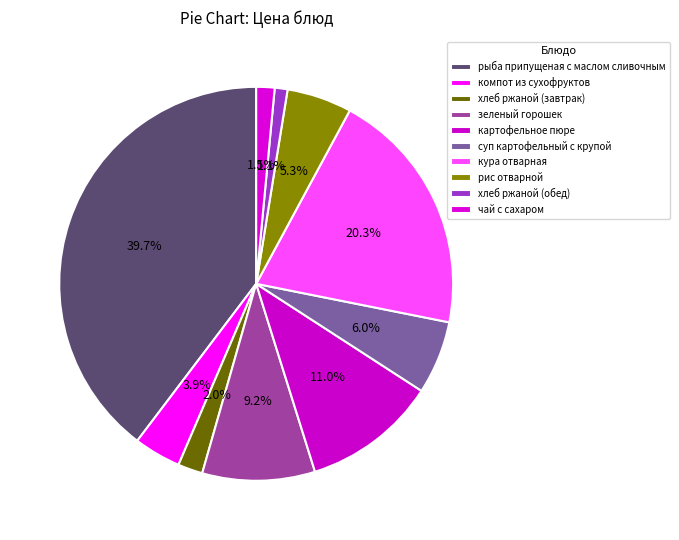

What is the change in value from рис отварной to хлеб ржаной (обед)?

-3.1